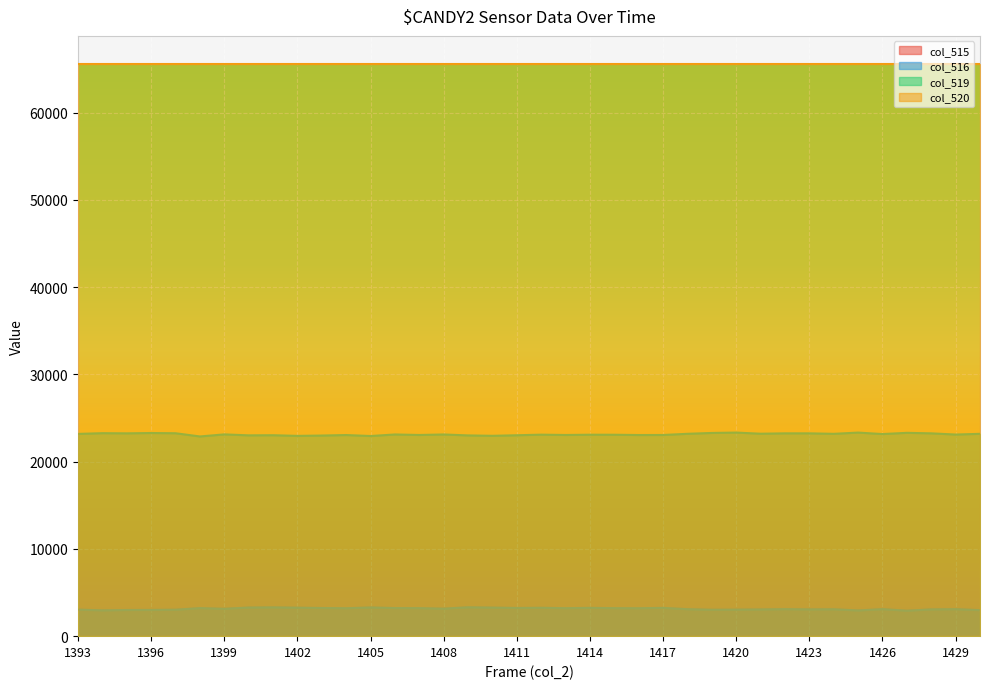

The value of col_516 at 1407 is 5589. True or false?

False